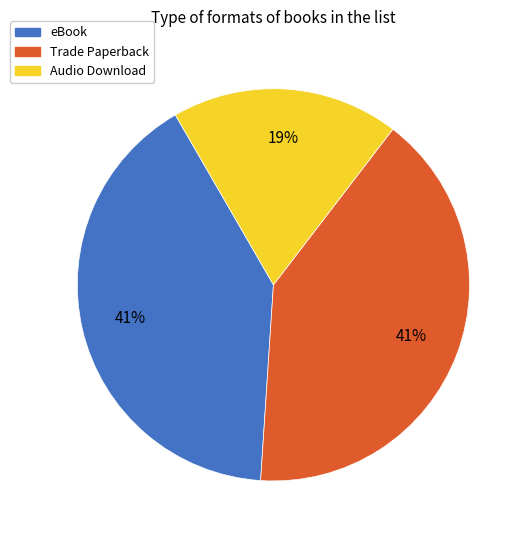

The Audio Download slice represents 33% of the pie. True or false?

False